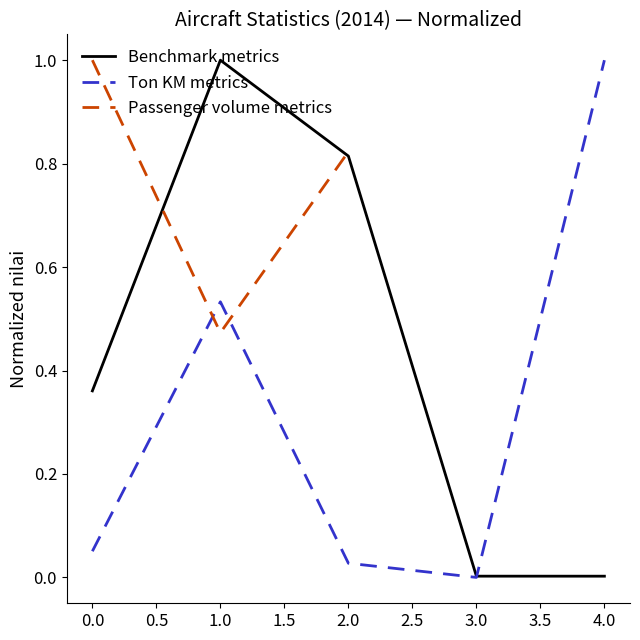

How many lines are shown in the chart?

3